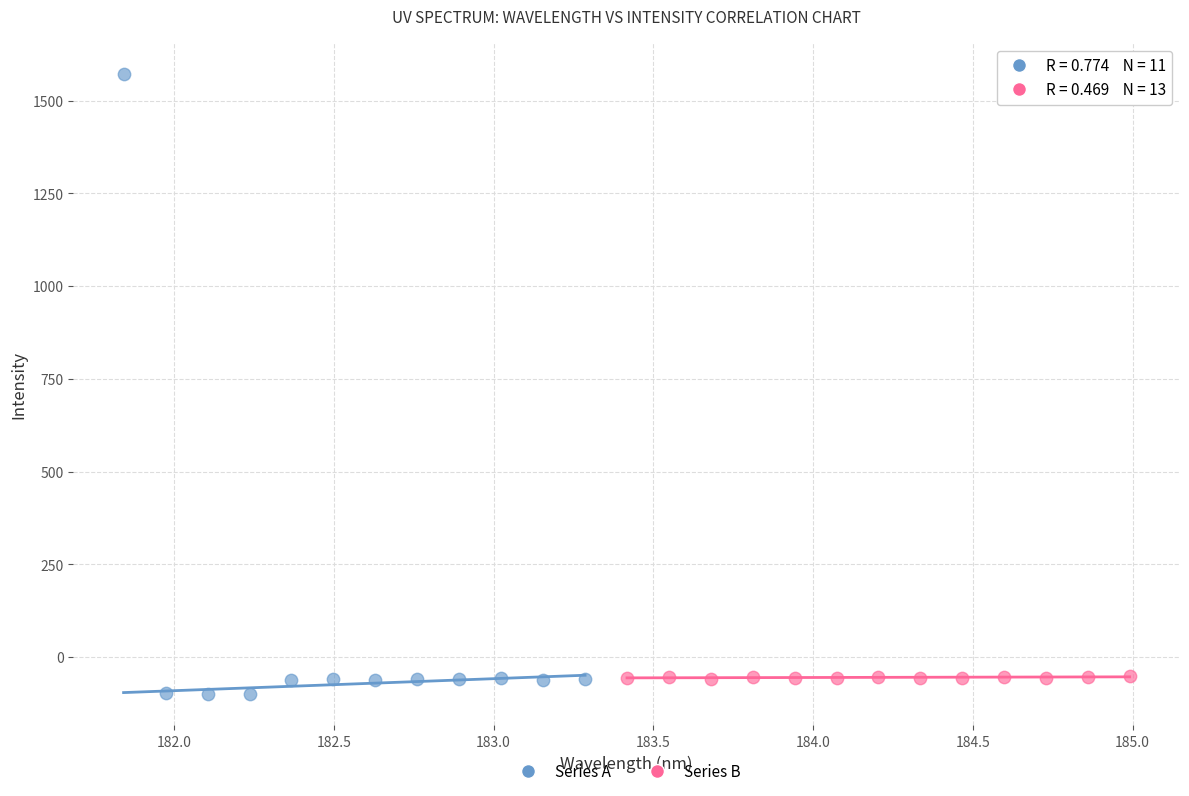

What are all the series names shown in the legend?

Series A, Series B